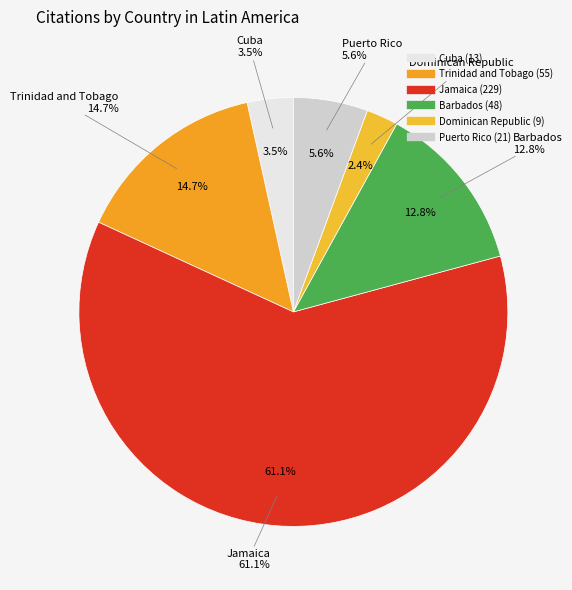

Does Jamaica represent more than half of the total?

Yes